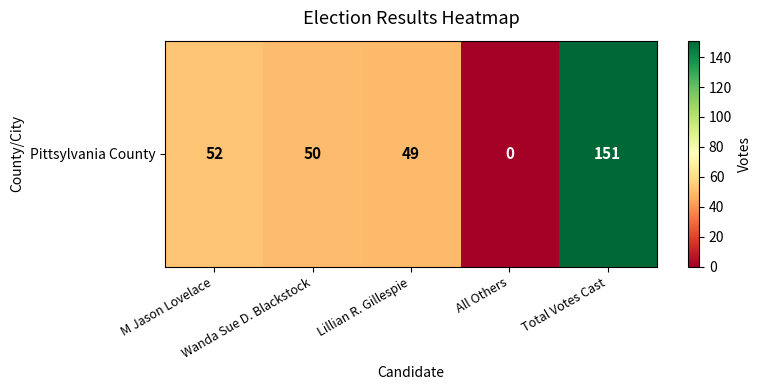

Which label corresponds to the smallest value in the chart?

All Others